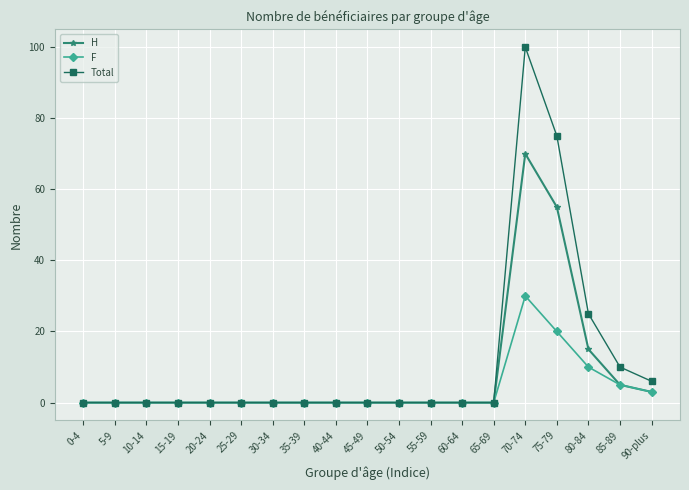

What are all the series names shown in the legend?

H, F, Total